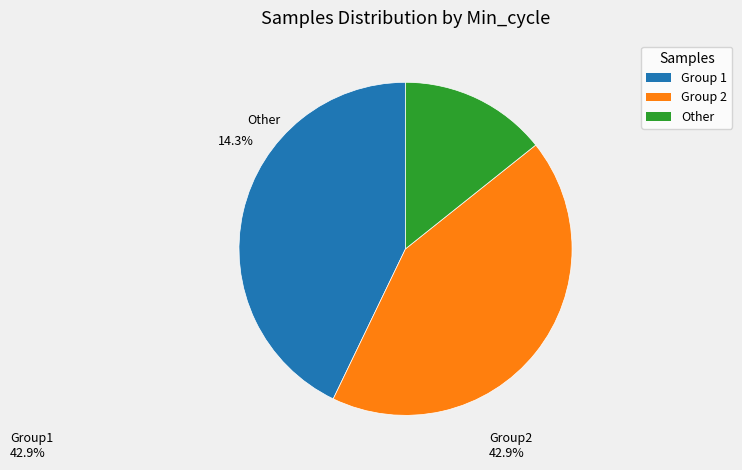

Which has a higher value, Other or Group 1?

Group 1